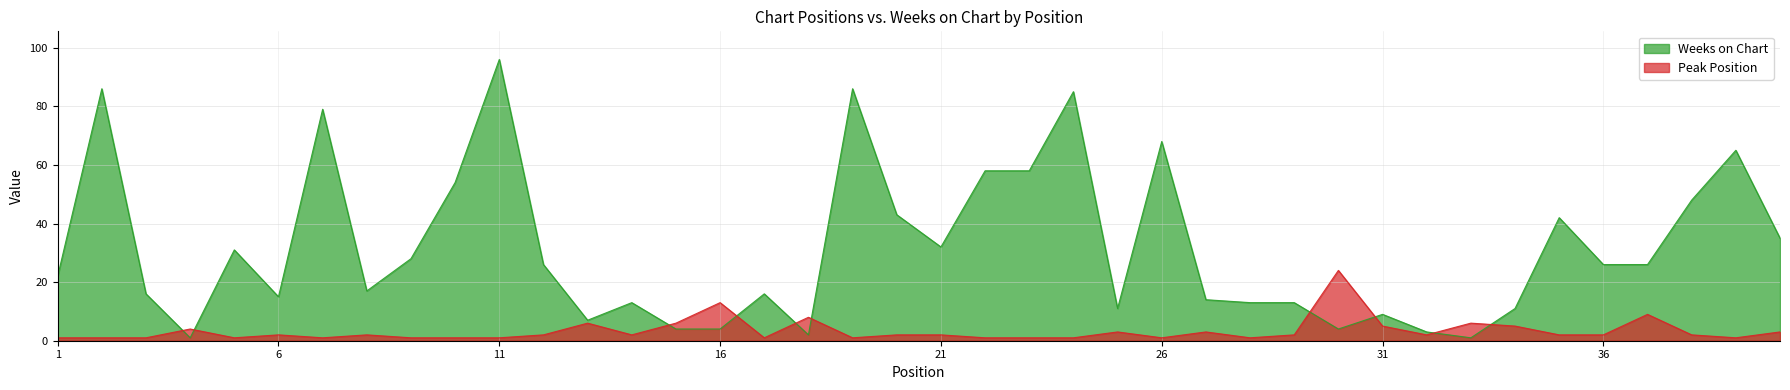

Reading left to right, what are all the values shown in this chart?

Weeks on Chart: 22	86	16	1	31	15	79	17	28	54	96	26	7	13	4	4	16	2	86	43	32	58	58	85	11	68	14	13	13	4	9	3	1	11	42	26	26	48	65	35
Peak Position: 1	1	1	4	1	2	1	2	1	1	1	2	6	2	6	13	1	8	1	2	2	1	1	1	3	1	3	1	2	24	5	2	6	5	2	2	9	2	1	3